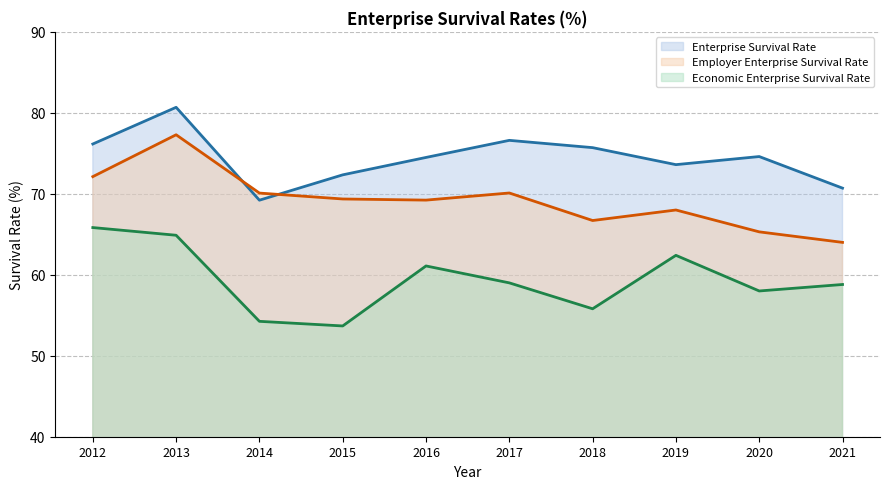

How many data points in Enterprise Survival Rate (line) are above 74?

6